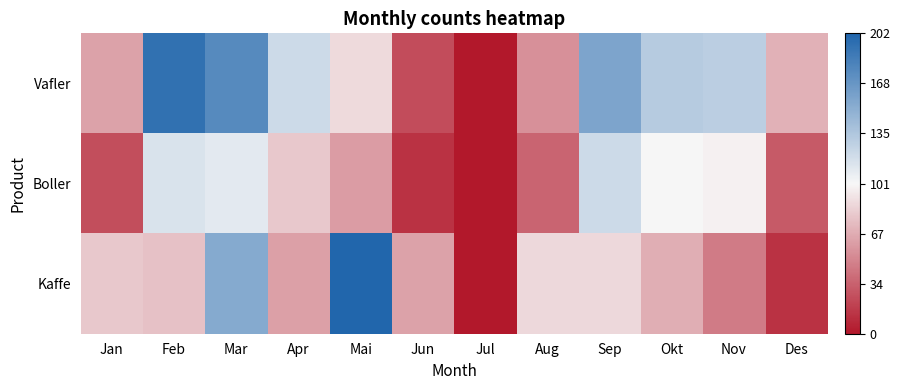

At how many categories does at least one series exceed 115?

7